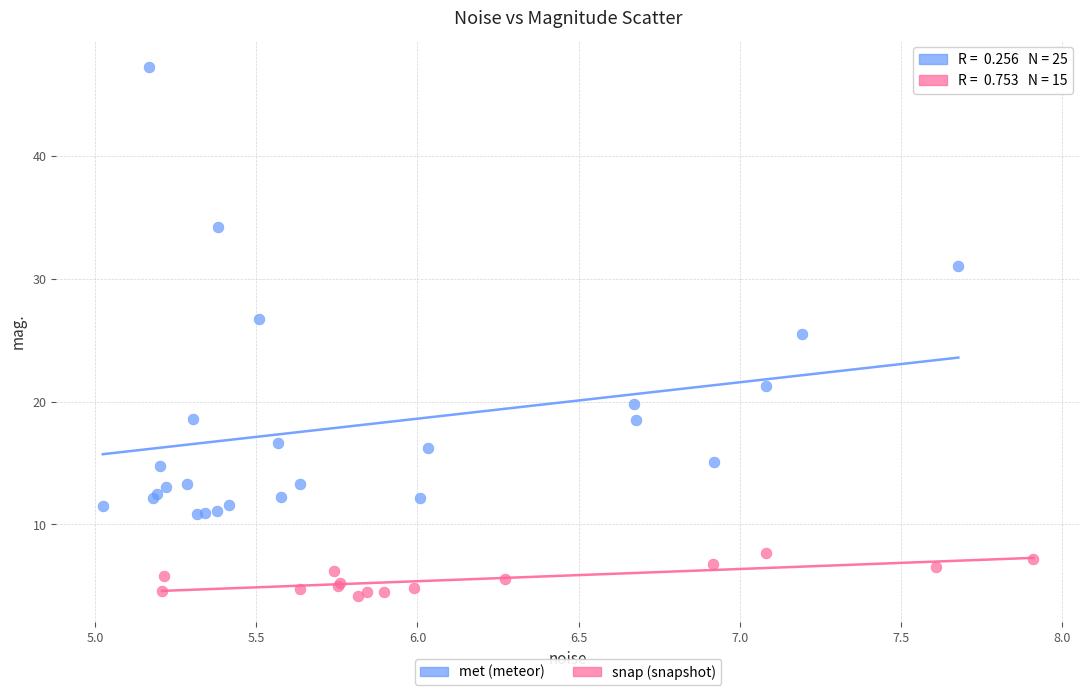

Which series has the widest spread of Y values?

met (meteor)